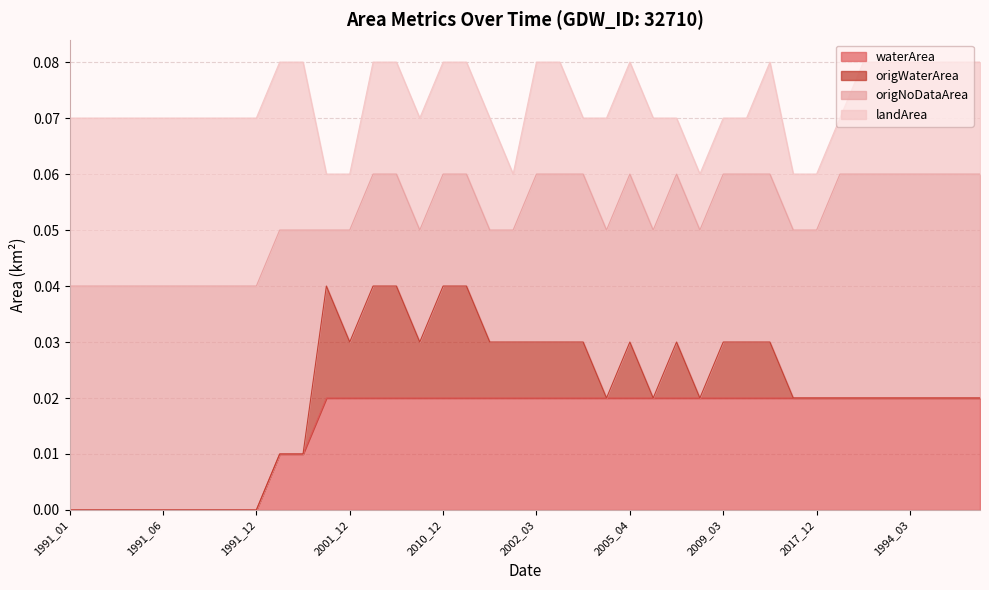

What is the label of the 13th point from the right?

2009_02